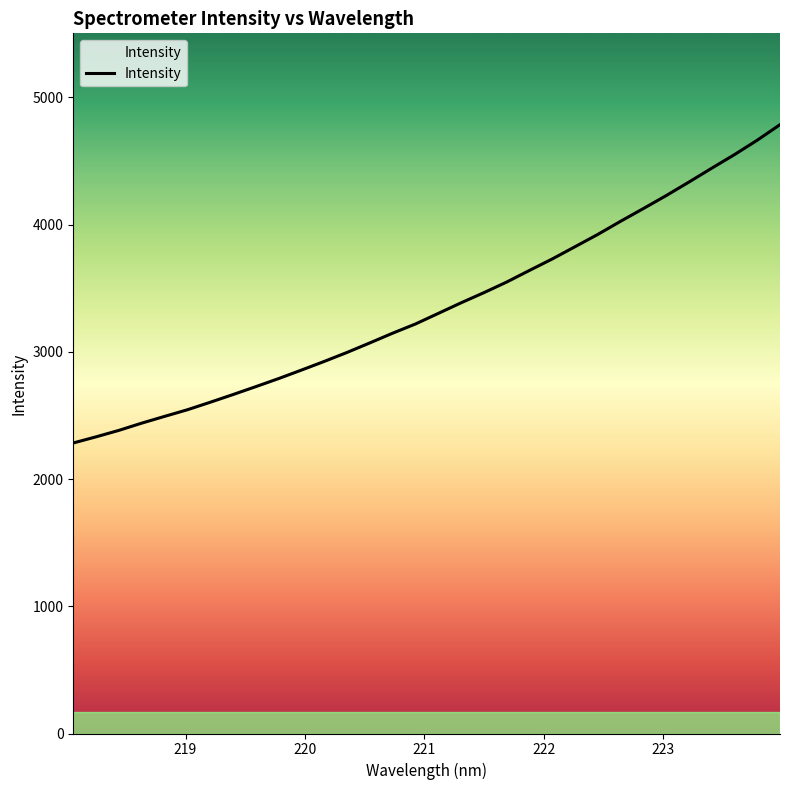

Does the chart display data point markers on the line(s)?

No